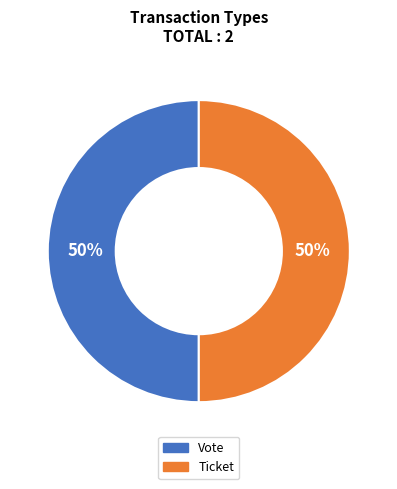

Combined, do Ticket and Vote account for over 50%?

Yes